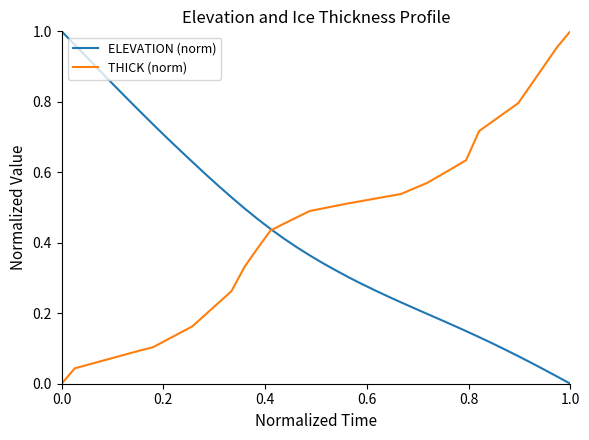

At how many categories does at least one series exceed 0?

40